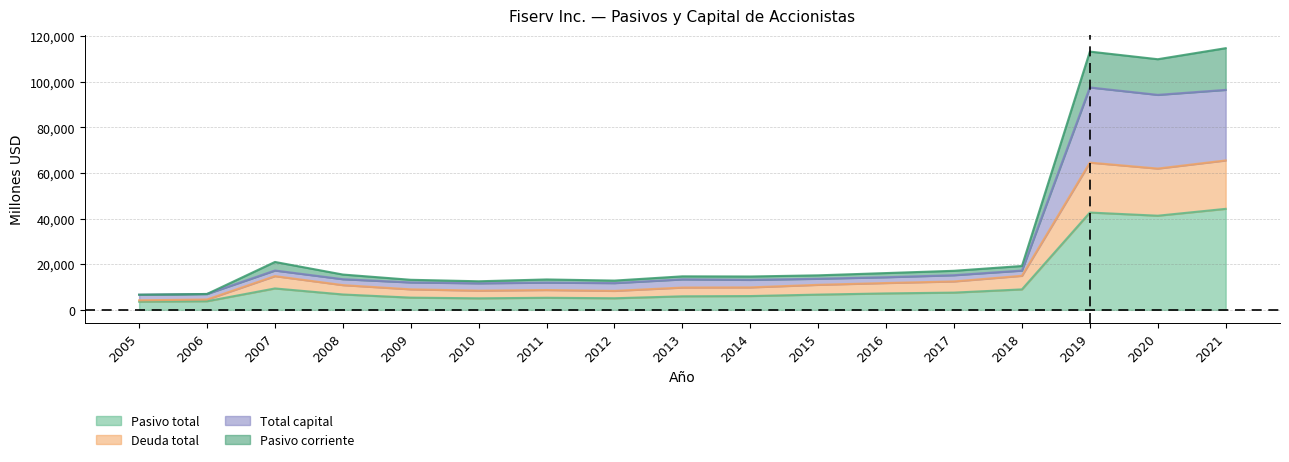

What is the highest value of the Pasivo total series?

44299